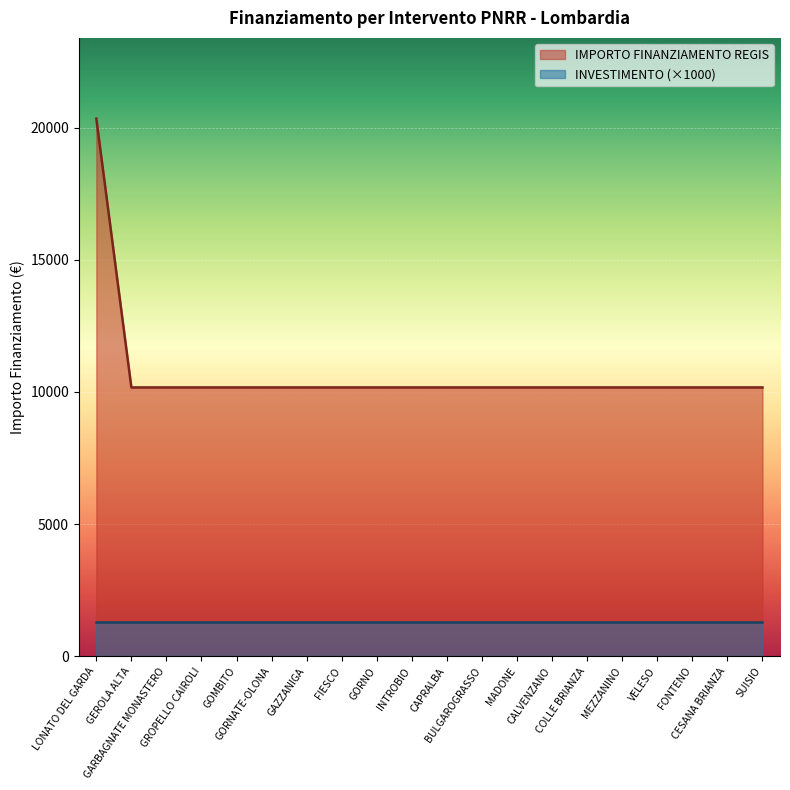

Where is the data nearest to the value 15258?

LONATO DEL GARDA